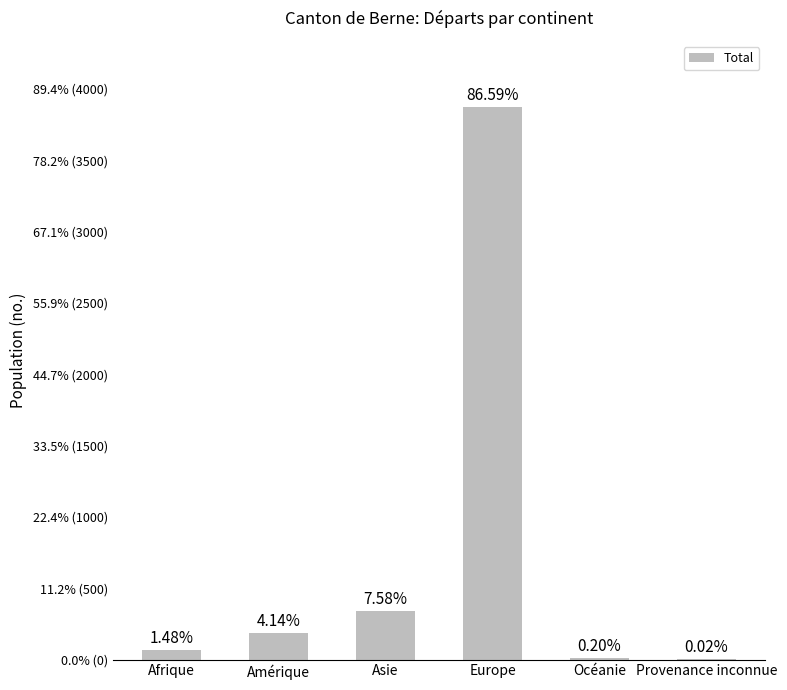

Count the number of categories in the chart.

6